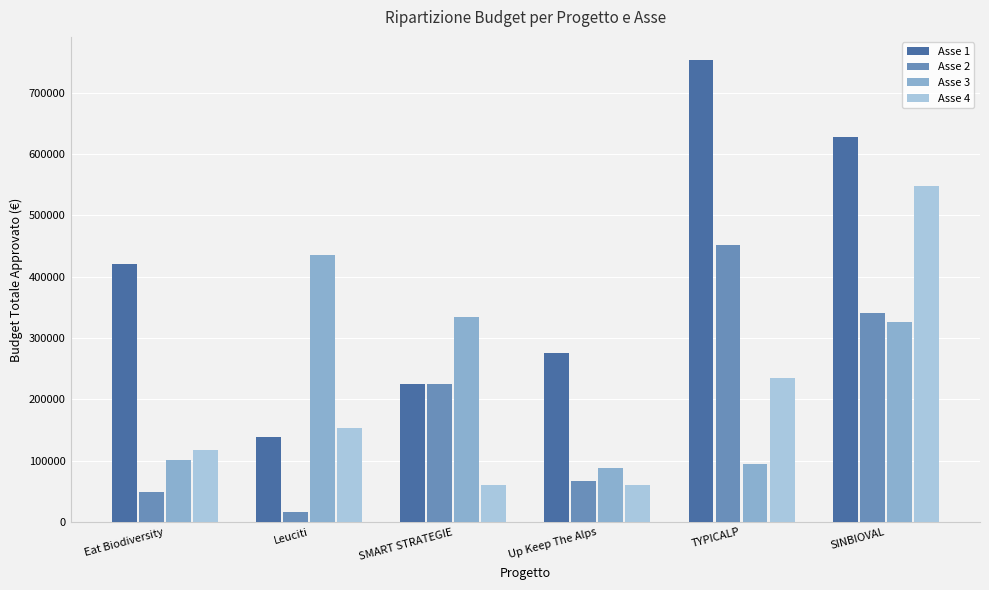

How many data points in Asse 4 are less than 152520?

3